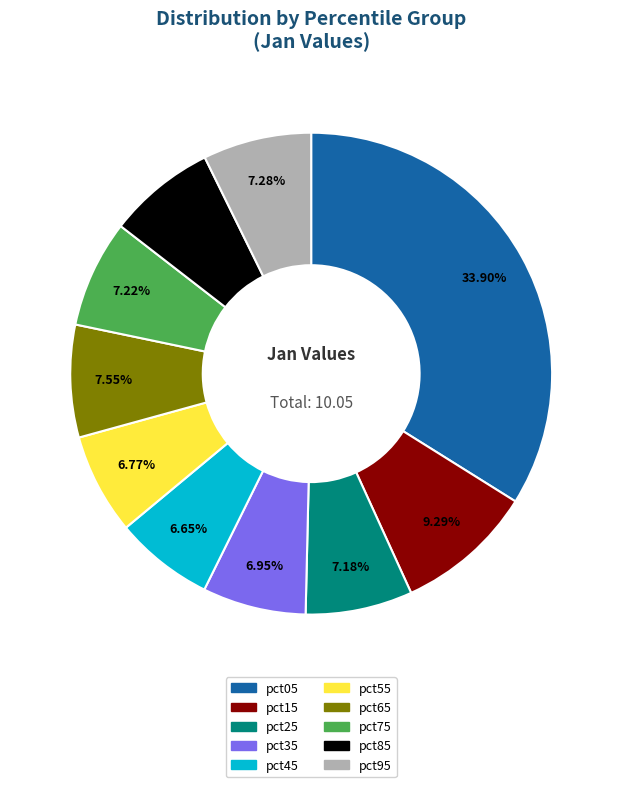

Is it true that pct55 is 17% of the pie?

False